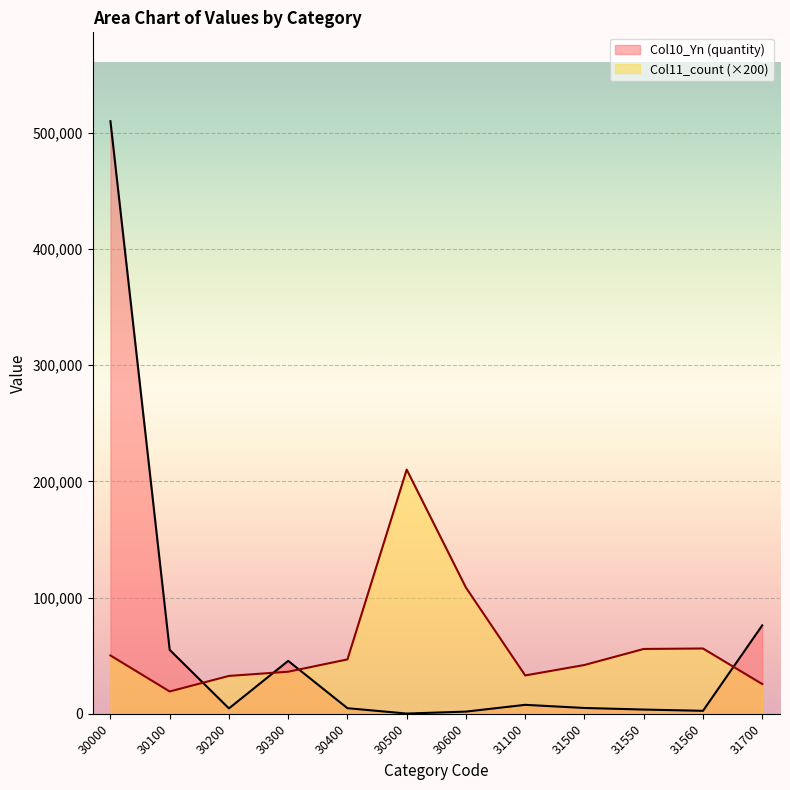

How many data points in Col10_Yn are less than 4997?

6